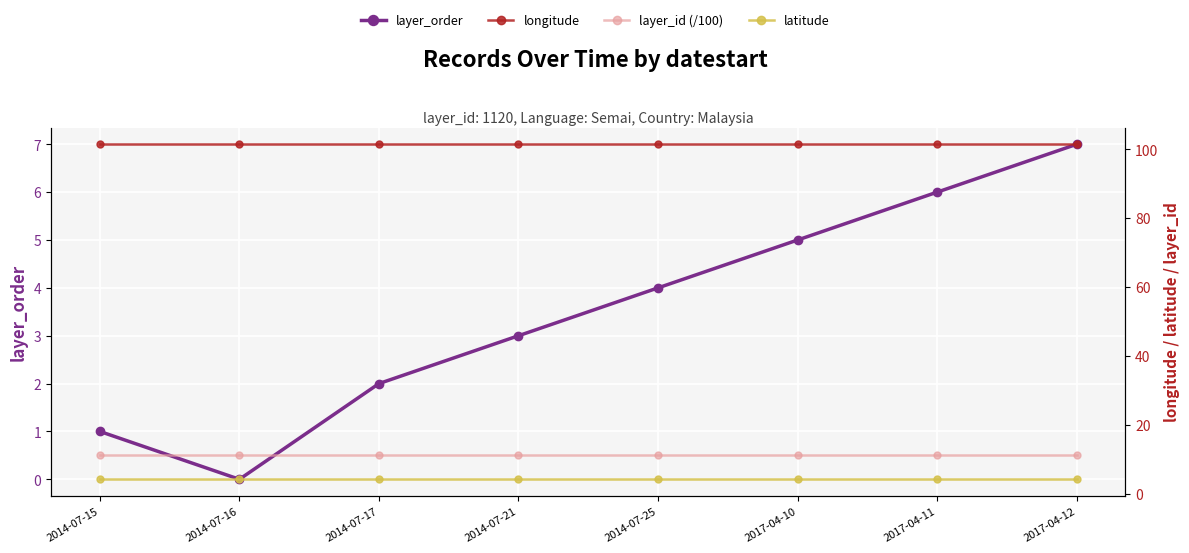

At which category does the chart reach its peak across all series?

2014-07-15